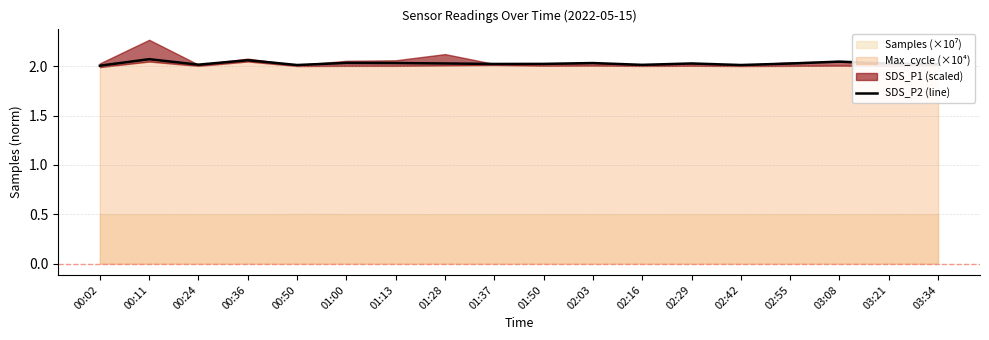

Which has a higher value, 00:50 or 01:37?

01:37